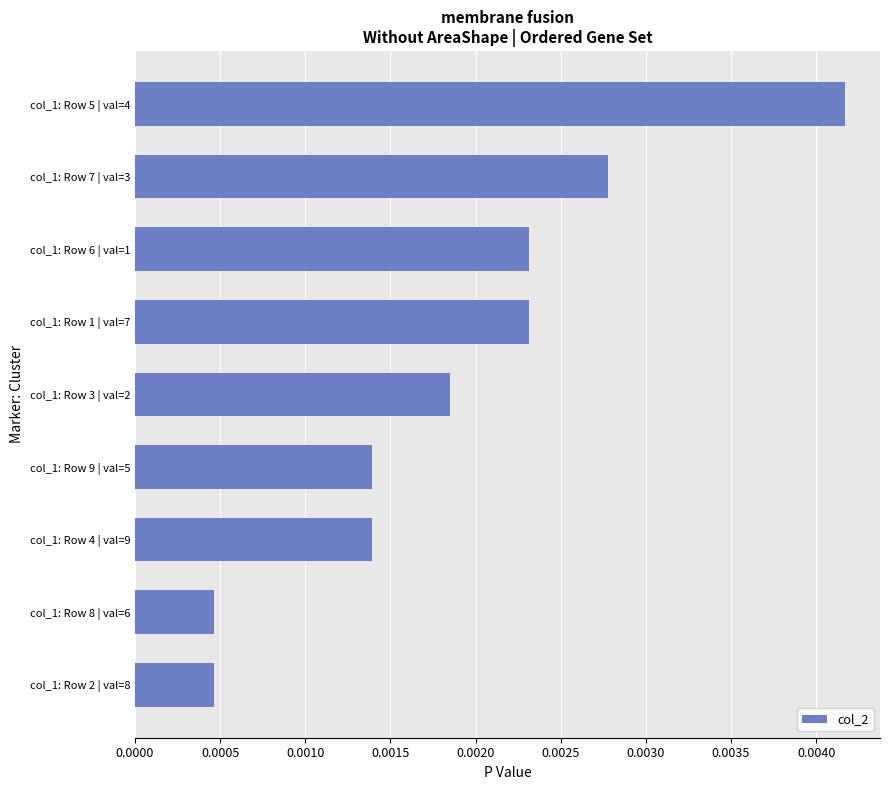

Does the chart contain any negative values?

No